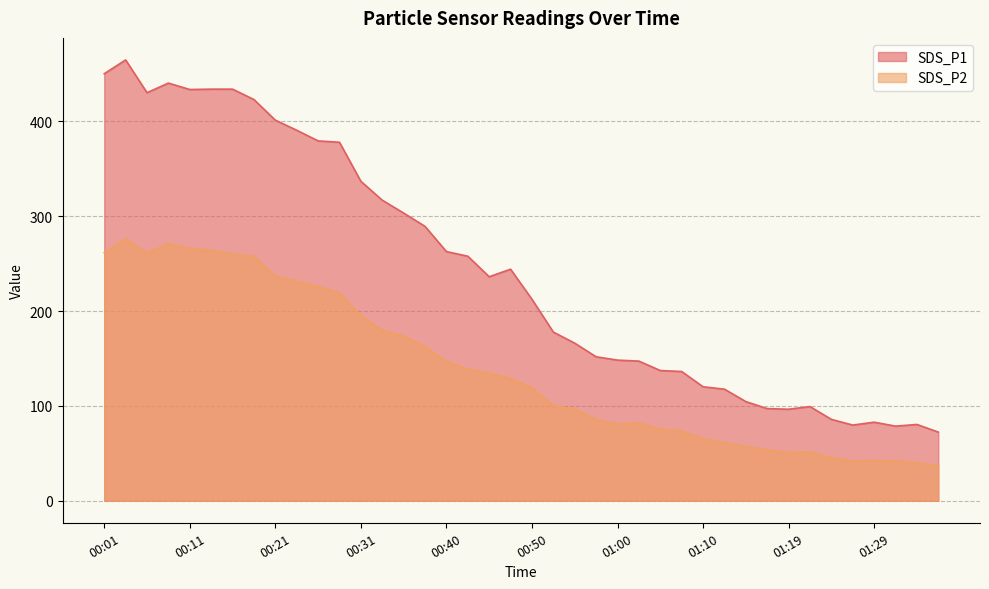

True or false: SDS_P2 and SDS_P1 cross at least once.

False